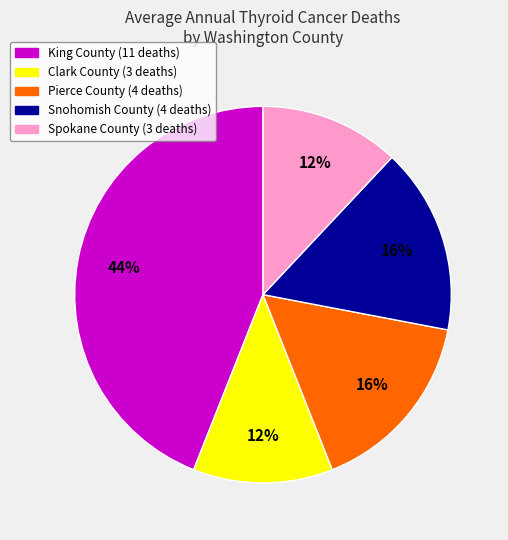

Is there a majority slice in this chart?

No